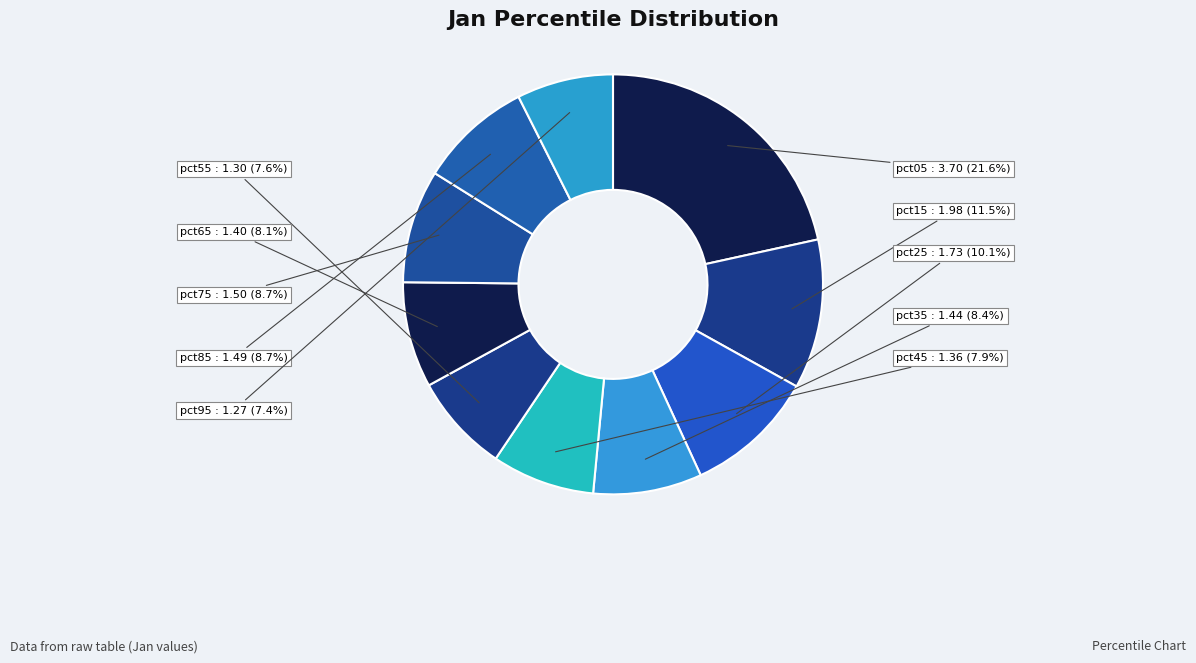

To the nearest percent, what percentage of the pie is pct25?

10%